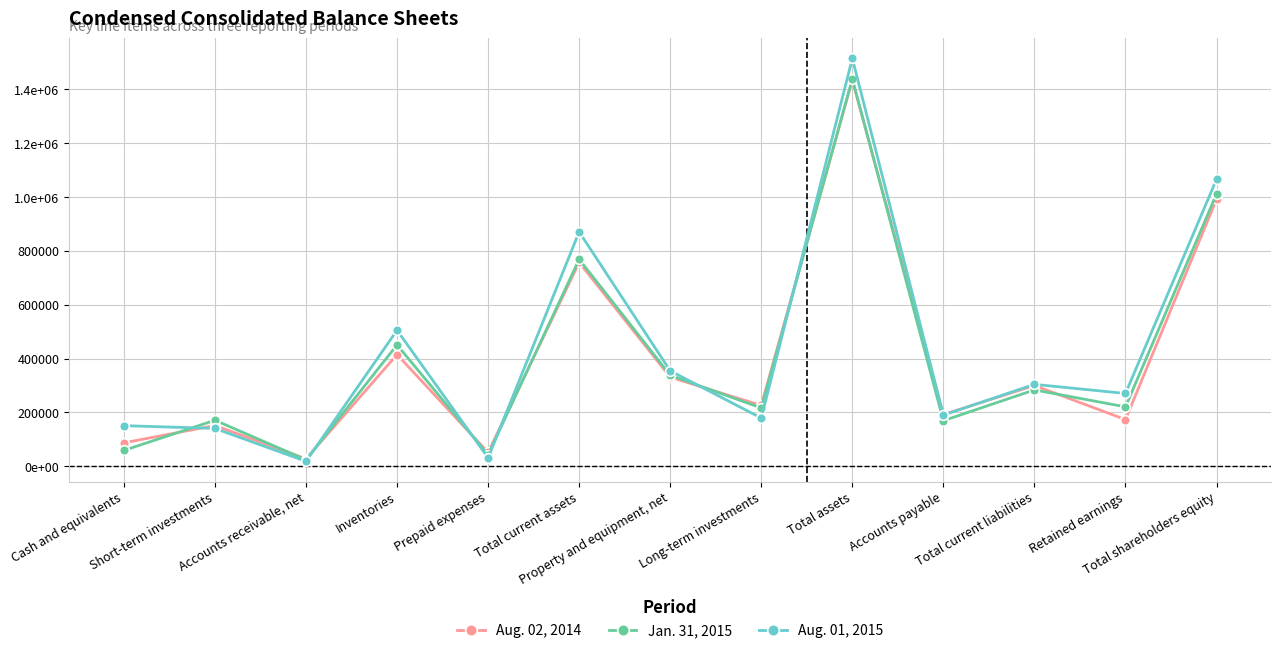

At which category does Aug. 01, 2015 reach its first local peak?

Inventories